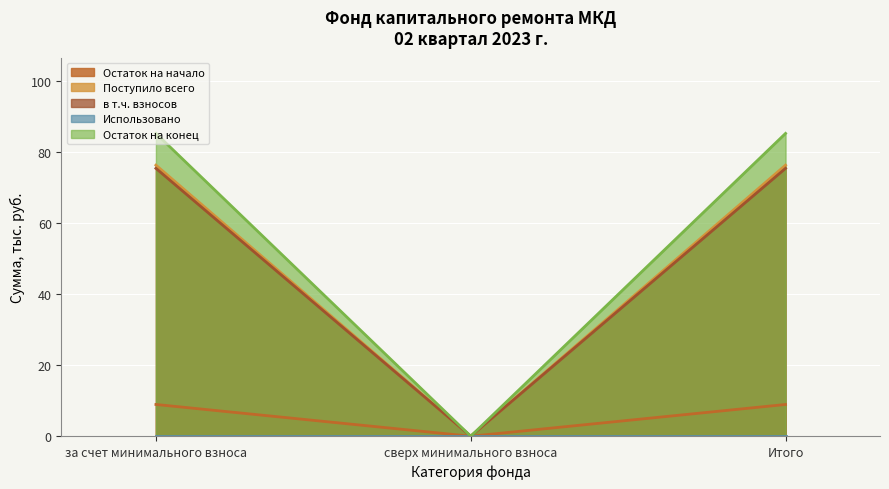

Which series has the largest total across all categories?

Остаток на конец